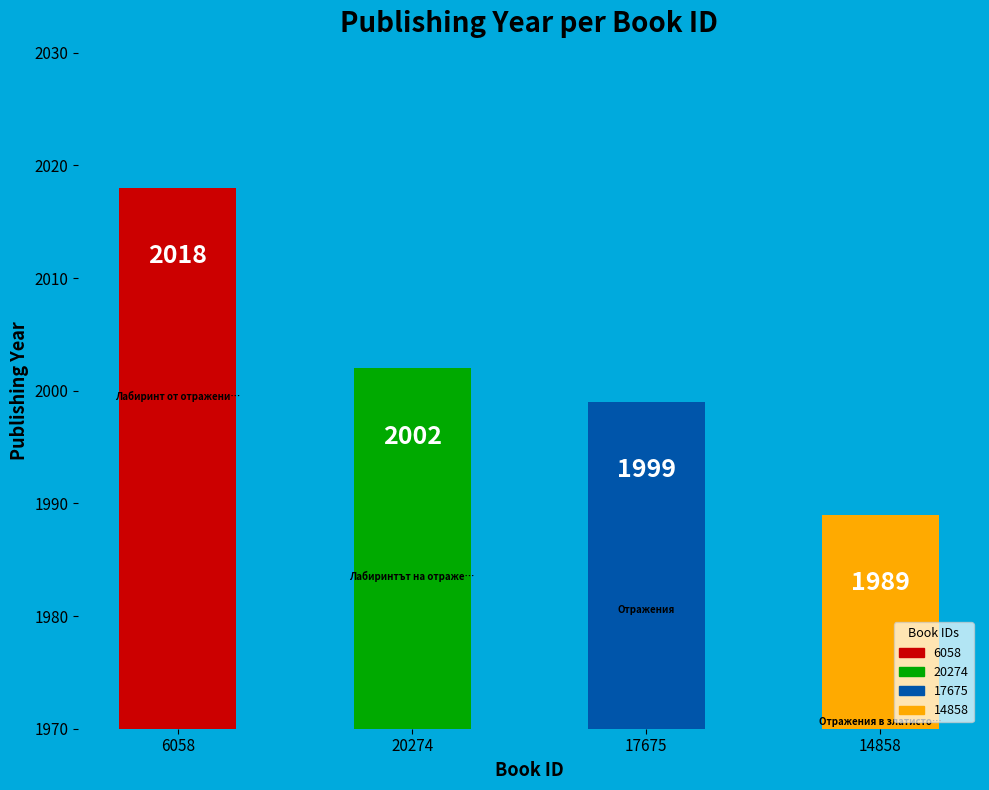

Is it true that 17675 is 25% of the pie?

True